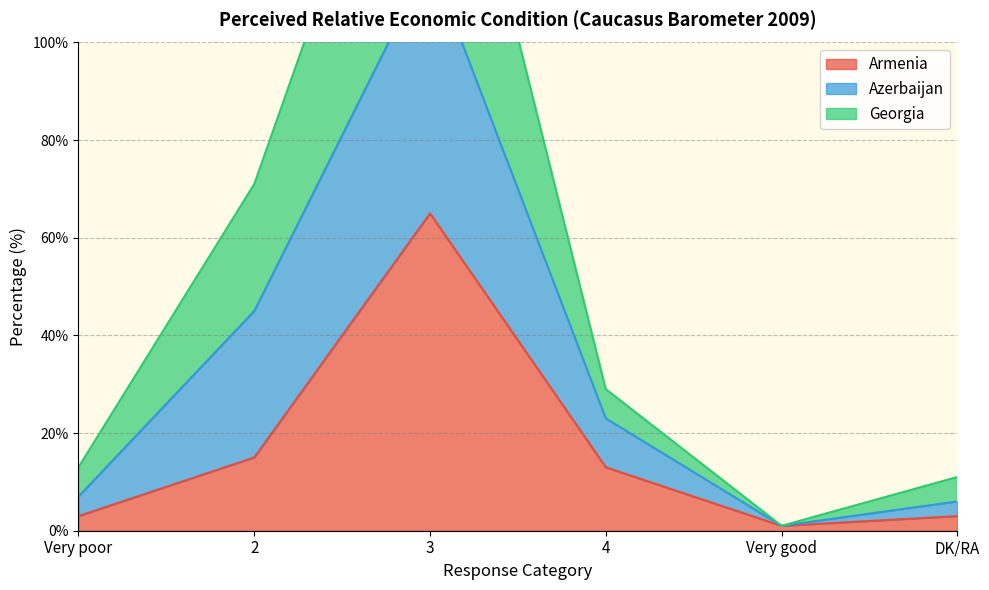

The Armenia series shows 65 at 3. True or false?

True